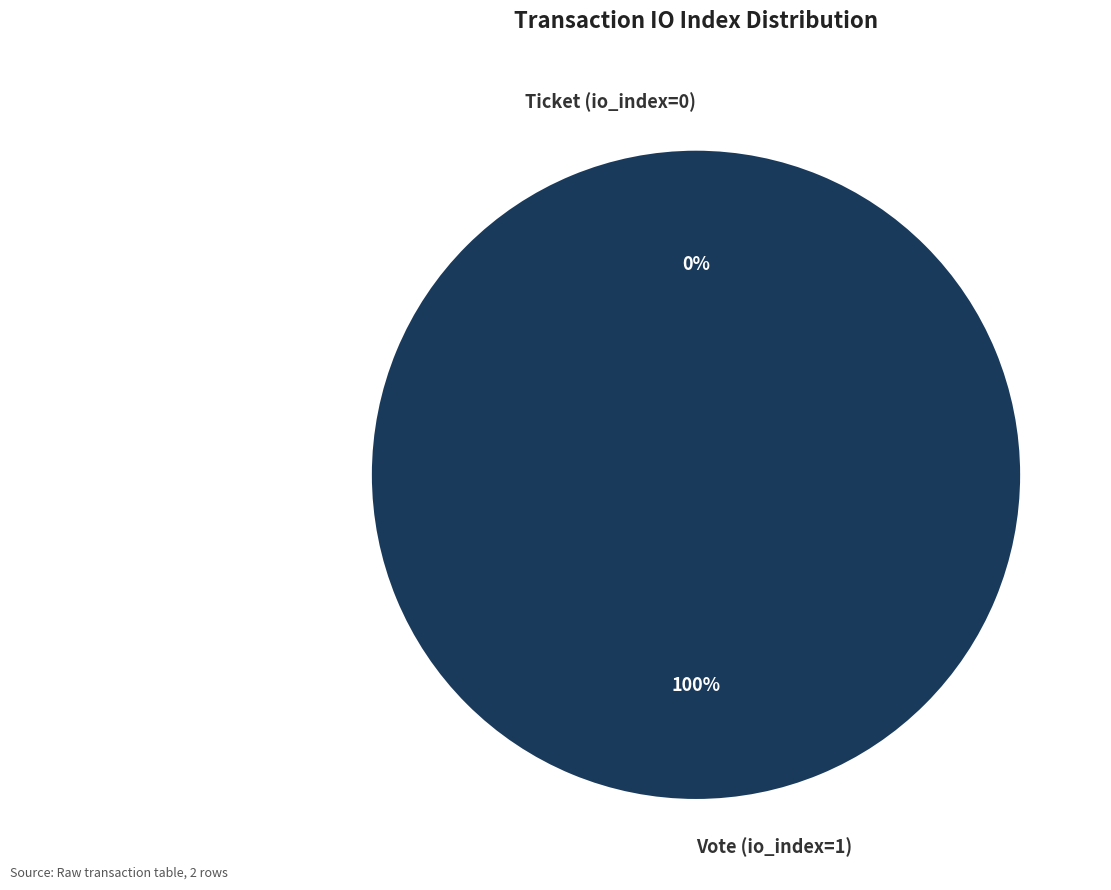

Rank the categories by value from highest to lowest.

Vote (io_index=1), Ticket (io_index=0)